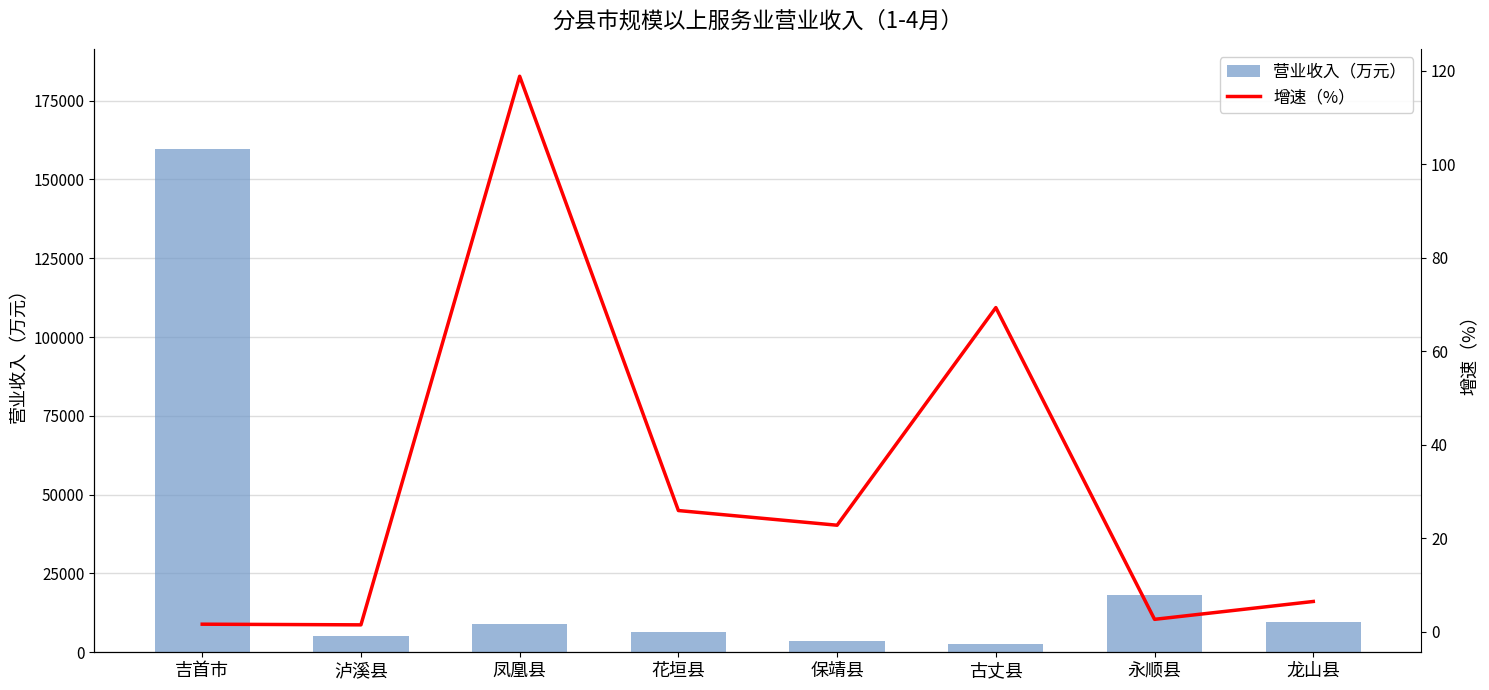

Is it true that 营业收入（万元） equals 3308.8 at 泸溪县?

False